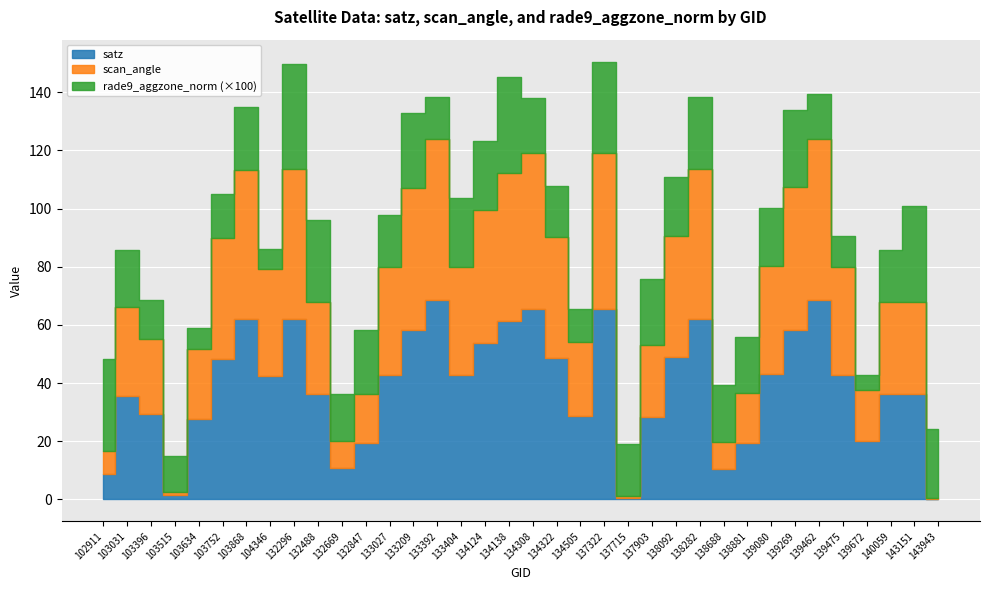

Which series changed the most between 134322 and 140059?

satz